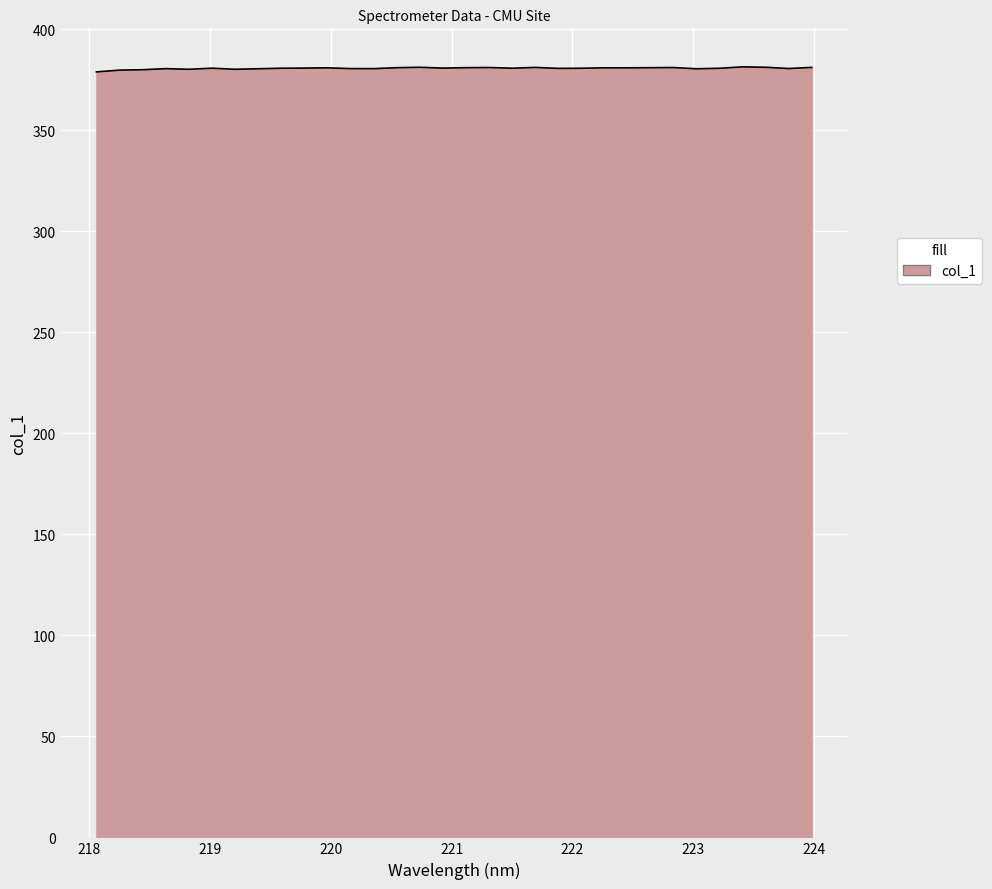

What is the minimum value shown in the chart?

378.8